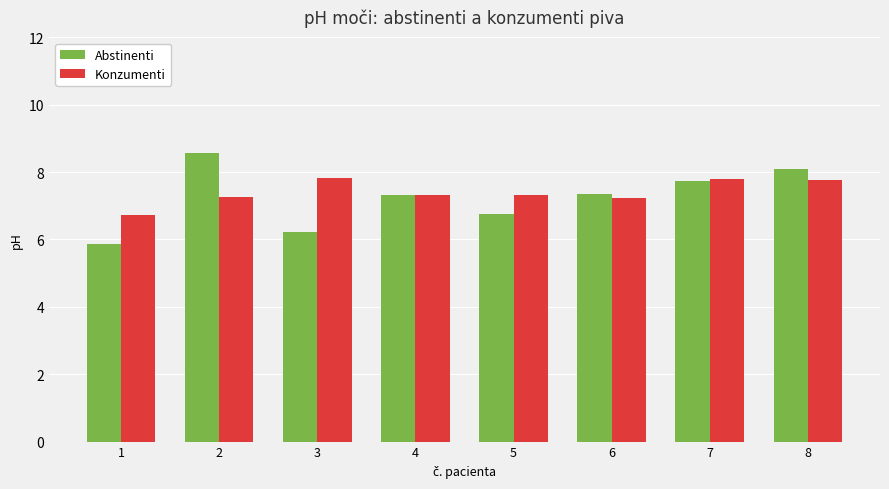

Which series has the largest range (max minus min)?

Abstinenti